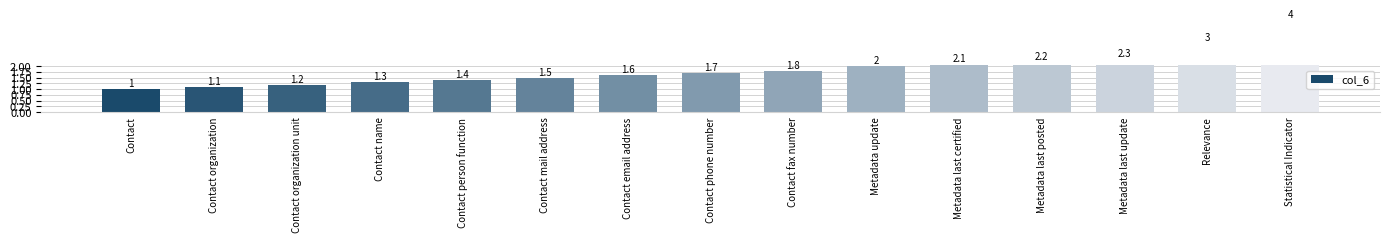

What is the label of the 7th bar from the right?

Contact fax number